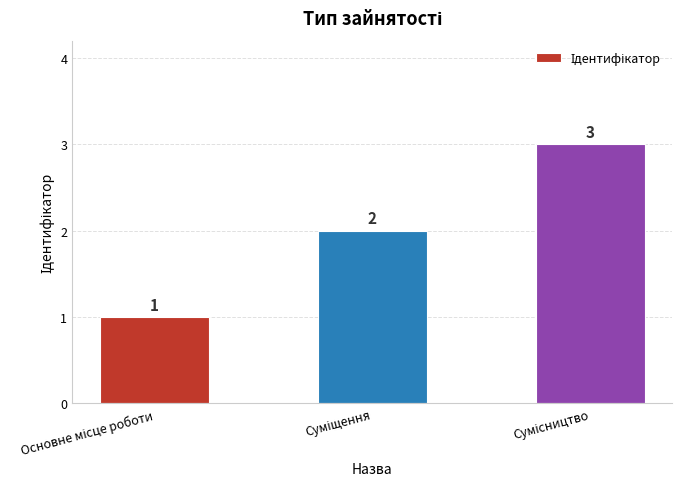

What is the greatest value displayed?

3